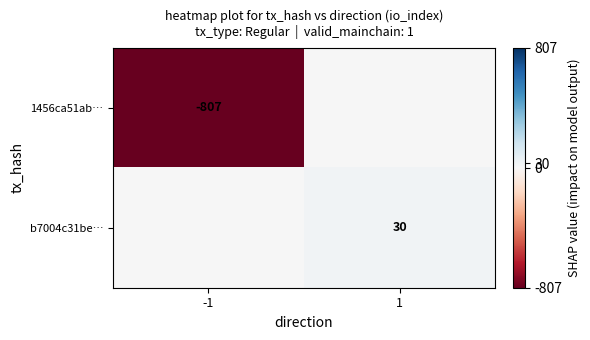

Is it true that b7004c31be… equals 44 at 1?

False